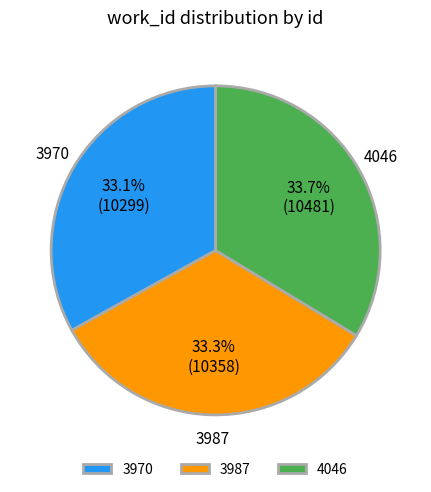

Is it true that 4046 is 23% of the pie?

False